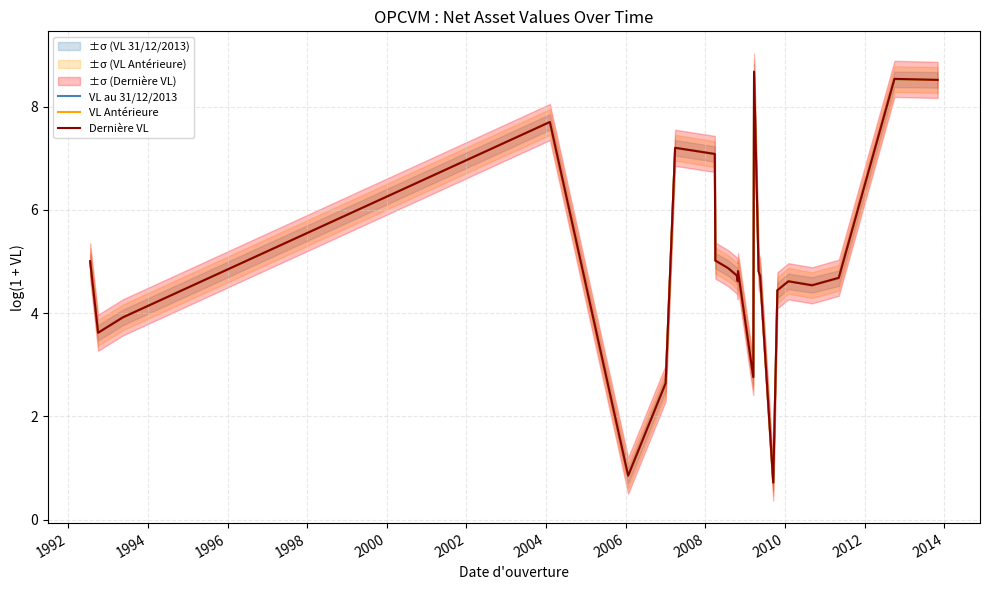

What is the total value across all series at 2010?

14.2